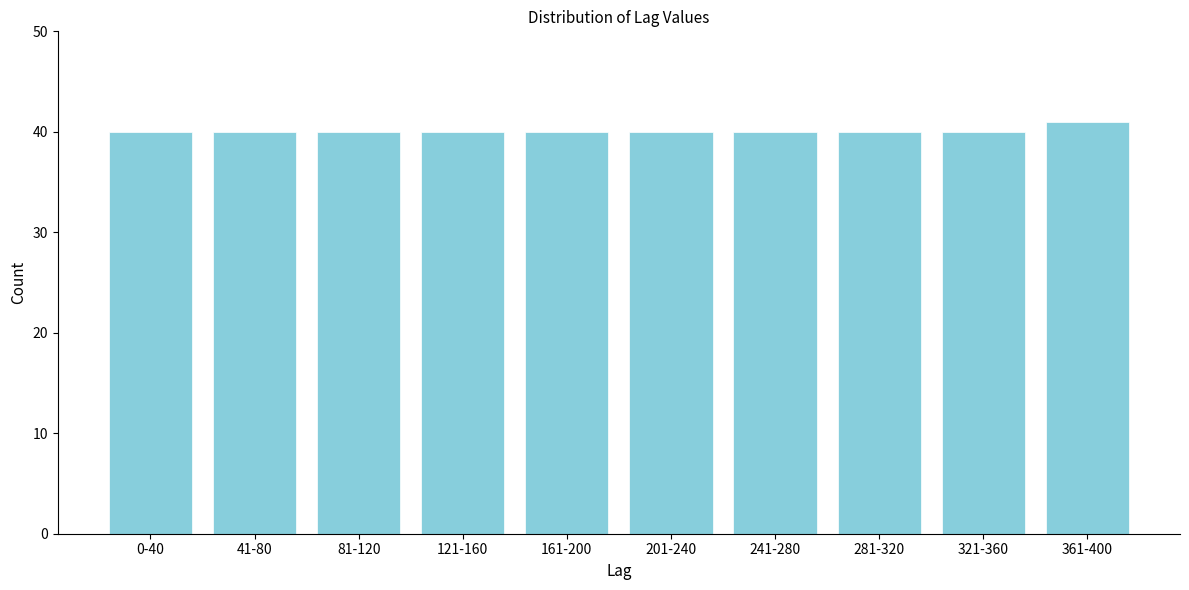

Reading left to right, list all the values displayed in this chart.

40	40	40	40	40	40	40	40	40	41